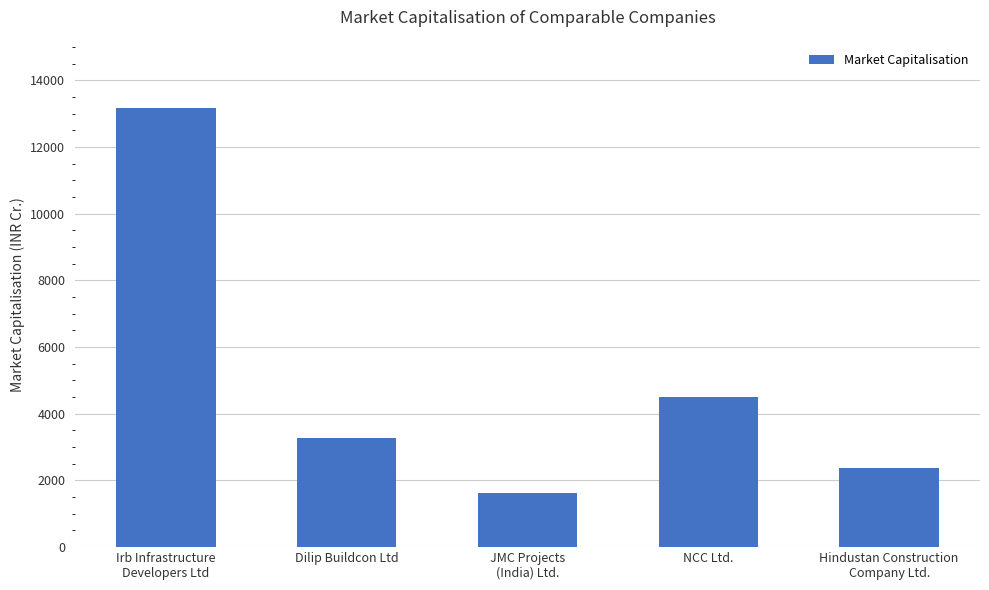

List the labels in order of value, smallest first.

JMC Projects
(India) Ltd., Hindustan Construction
Company Ltd., Dilip Buildcon Ltd, NCC Ltd., Irb Infrastructure
Developers Ltd